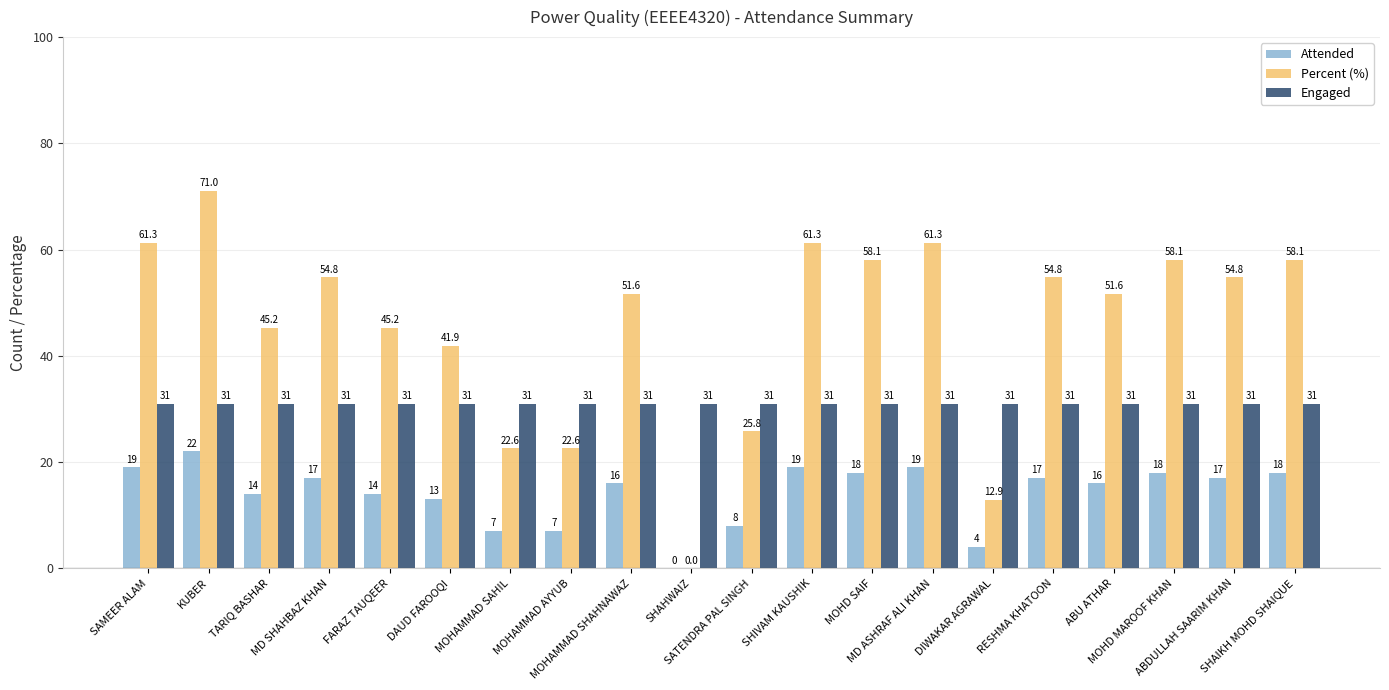

Reading left to right, list all the values displayed in this chart.

Attended: SAMEER ALAM=19.0	KUBER=22.0	TARIQ BASHAR=14.0	MD SHAHBAZ KHAN=17.0	FARAZ TAUQEER=14.0	DAUD FAROOQI=13.0	MOHAMMAD SAHIL=7.0	MOHAMMAD AYYUB=7.0	MOHAMMAD SHAHNAWAZ=16.0	SHAHWAIZ=0.0	SATENDRA PAL SINGH=8.0	SHIVAM KAUSHIK=19.0	MOHD SAIF=18.0	MD ASHRAF ALI KHAN=19.0	DIWAKAR AGRAWAL=4.0	RESHMA KHATOON=17.0	ABU ATHAR=16.0	MOHD MAROOF KHAN=18.0	ABDULLAH SAARIM KHAN=17.0	SHAIKH MOHD SHAIQUE=18.0
Percent (%): SAMEER ALAM=61.3	KUBER=71.0	TARIQ BASHAR=45.2	MD SHAHBAZ KHAN=54.8	FARAZ TAUQEER=45.2	DAUD FAROOQI=41.9	MOHAMMAD SAHIL=22.6	MOHAMMAD AYYUB=22.6	MOHAMMAD SHAHNAWAZ=51.6	SHAHWAIZ=0.0	SATENDRA PAL SINGH=25.8	SHIVAM KAUSHIK=61.3	MOHD SAIF=58.1	MD ASHRAF ALI KHAN=61.3	DIWAKAR AGRAWAL=12.9	RESHMA KHATOON=54.8	ABU ATHAR=51.6	MOHD MAROOF KHAN=58.1	ABDULLAH SAARIM KHAN=54.8	SHAIKH MOHD SHAIQUE=58.1
Engaged: SAMEER ALAM=31.0	KUBER=31.0	TARIQ BASHAR=31.0	MD SHAHBAZ KHAN=31.0	FARAZ TAUQEER=31.0	DAUD FAROOQI=31.0	MOHAMMAD SAHIL=31.0	MOHAMMAD AYYUB=31.0	MOHAMMAD SHAHNAWAZ=31.0	SHAHWAIZ=31.0	SATENDRA PAL SINGH=31.0	SHIVAM KAUSHIK=31.0	MOHD SAIF=31.0	MD ASHRAF ALI KHAN=31.0	DIWAKAR AGRAWAL=31.0	RESHMA KHATOON=31.0	ABU ATHAR=31.0	MOHD MAROOF KHAN=31.0	ABDULLAH SAARIM KHAN=31.0	SHAIKH MOHD SHAIQUE=31.0